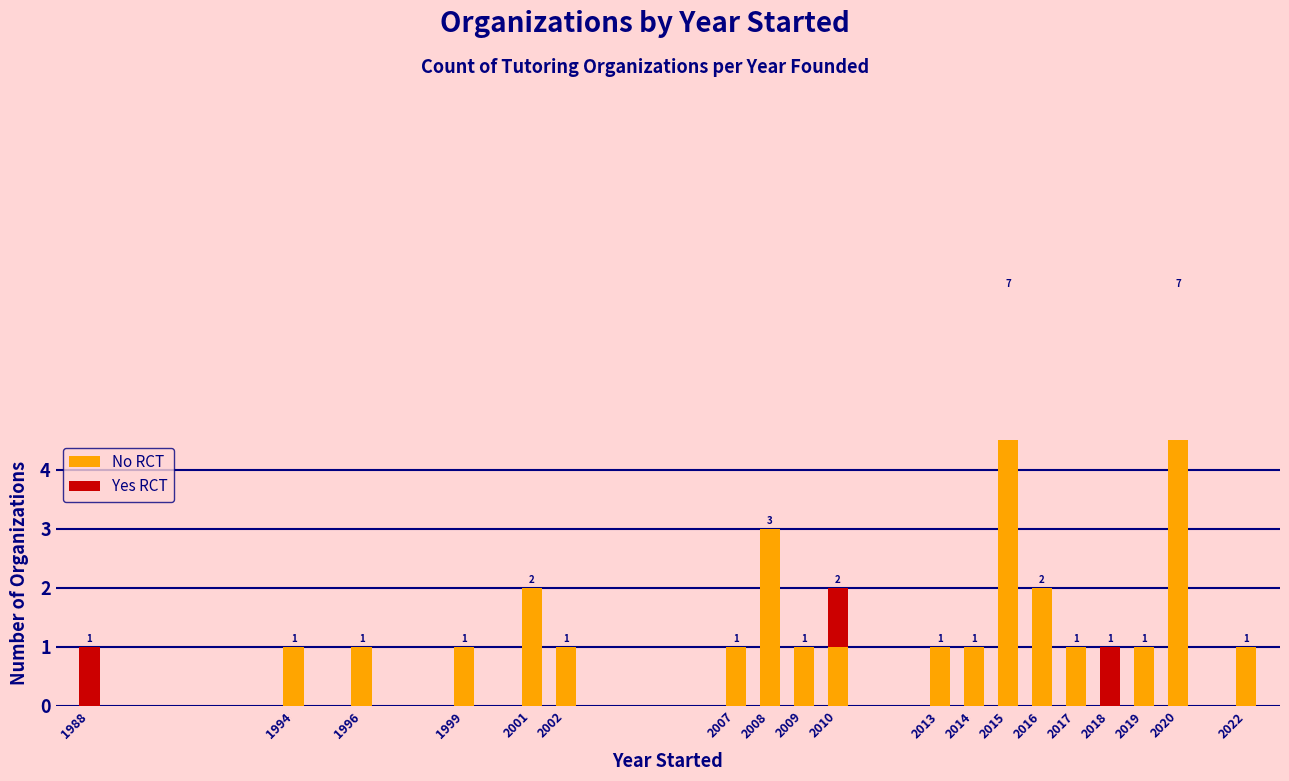

Does the chart contain any negative values?

No